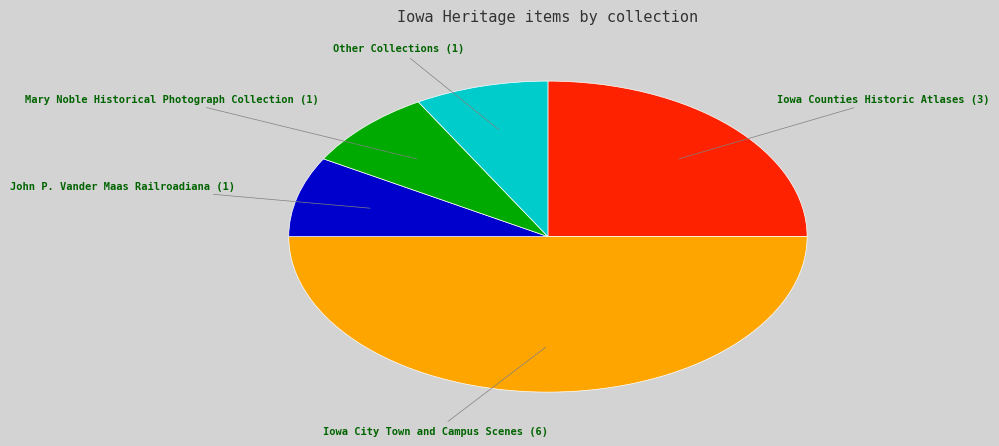

Which slice represents more than half of the pie?

Iowa City Town and Campus Scenes